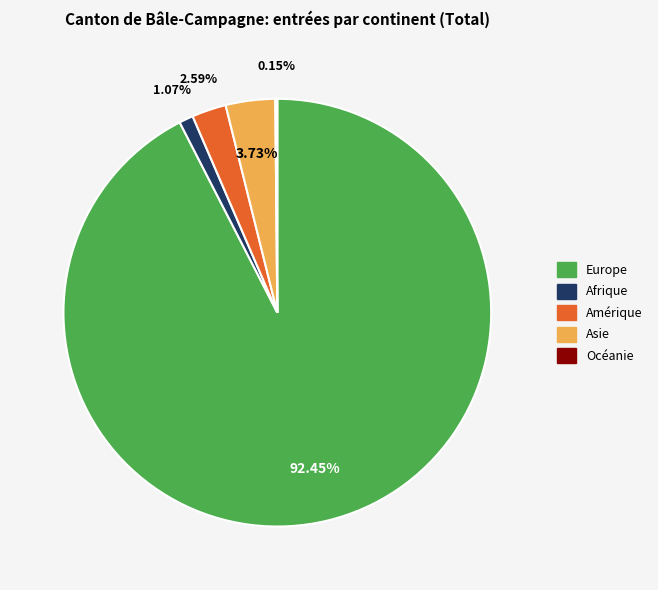

Is Afrique the majority of the pie?

No